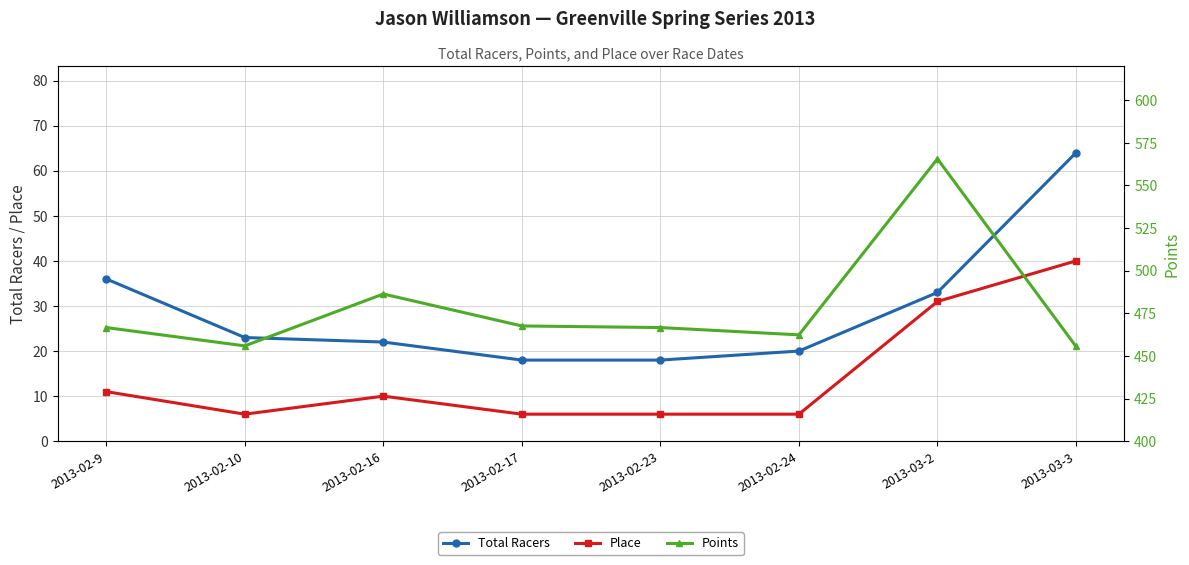

At which label is Points closest to 510?

2013-02-16